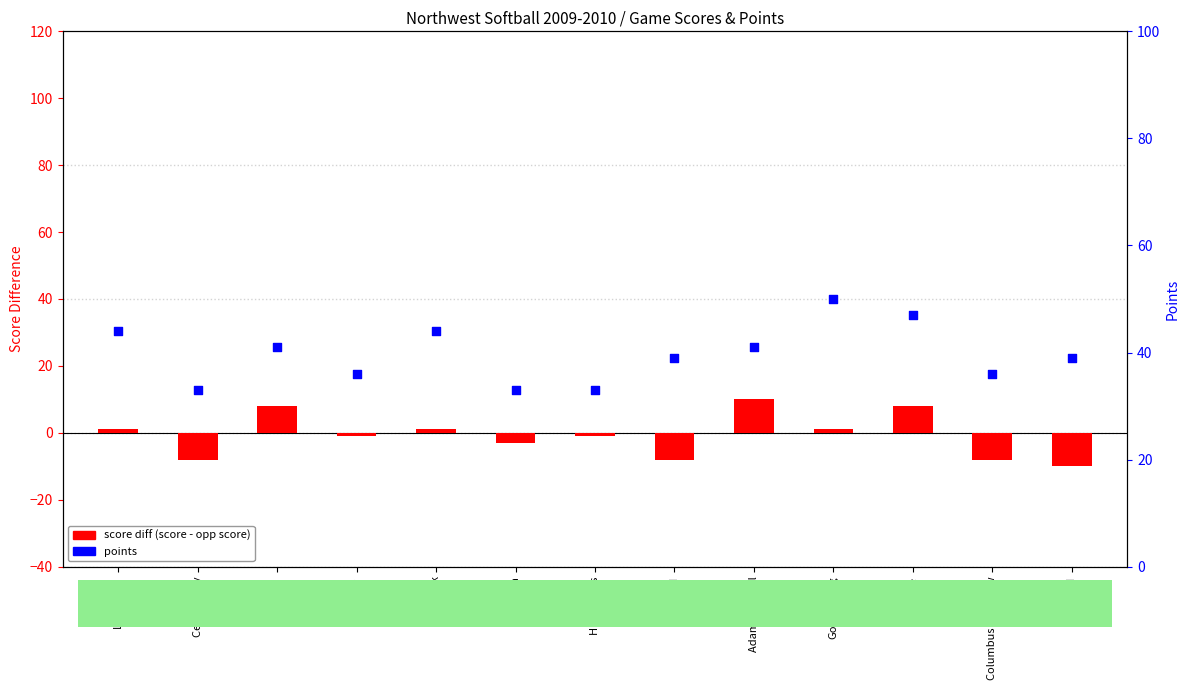

What is the total value across all series at Holdrege?

55